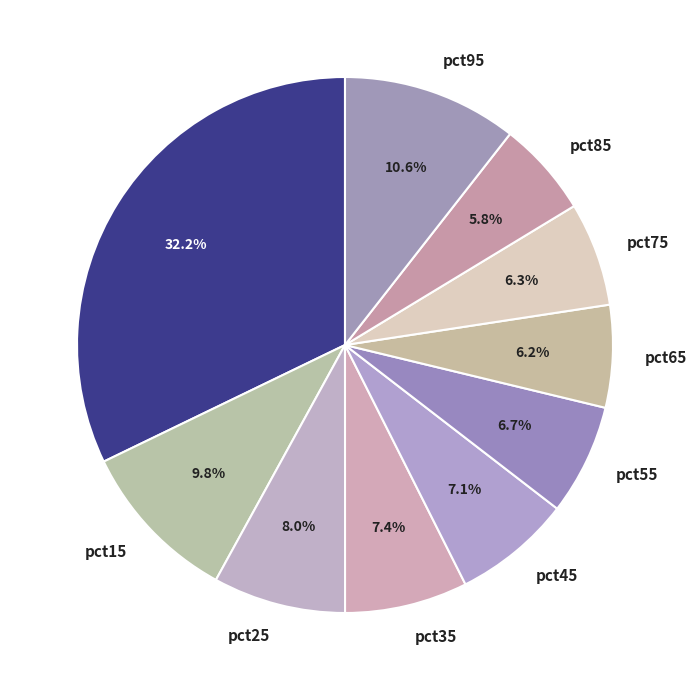

What is the largest slice in the pie chart?

pct05